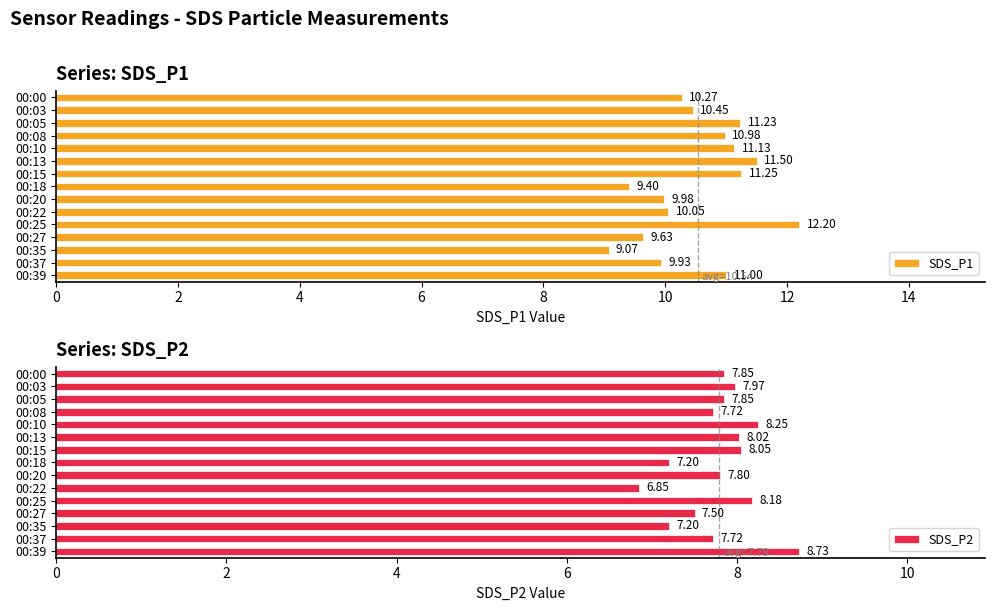

What is the sum of all SDS_P2 values?

116.9